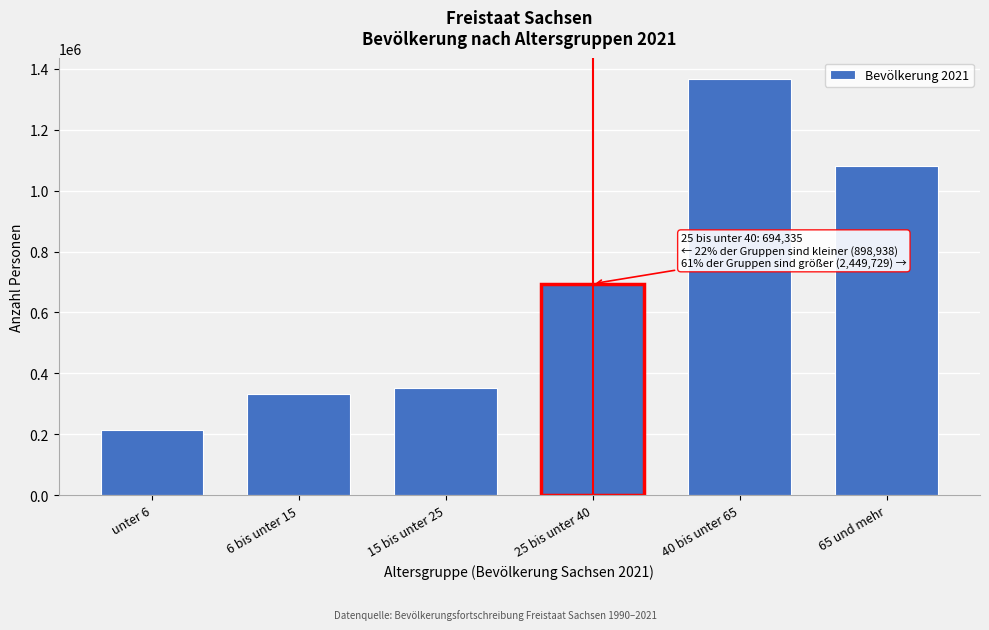

Reading left to right, list all the values displayed in this chart.

213975	333156	351807	694335	1367830	1081899